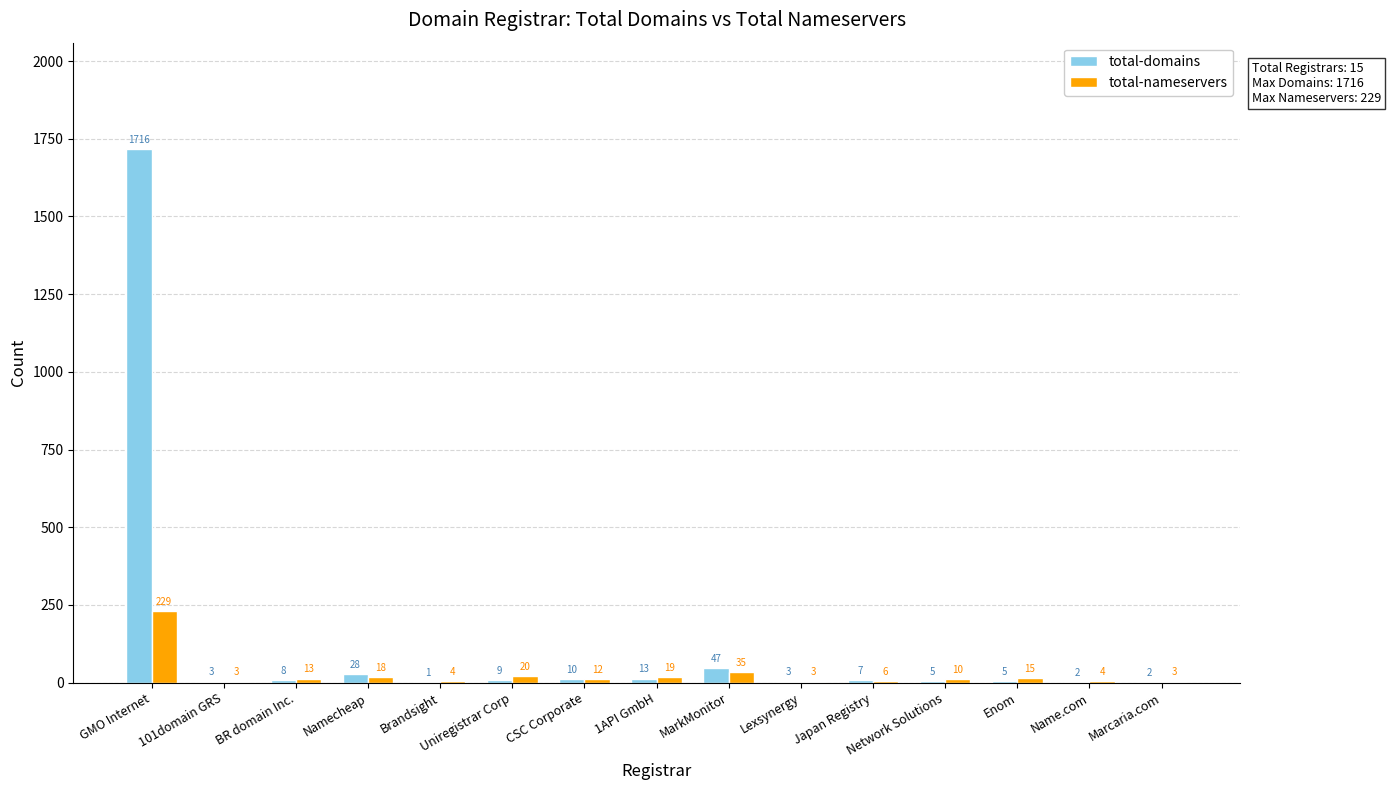

Between Uniregistrar Corp and Marcaria.com, which series saw the biggest shift?

total-nameservers